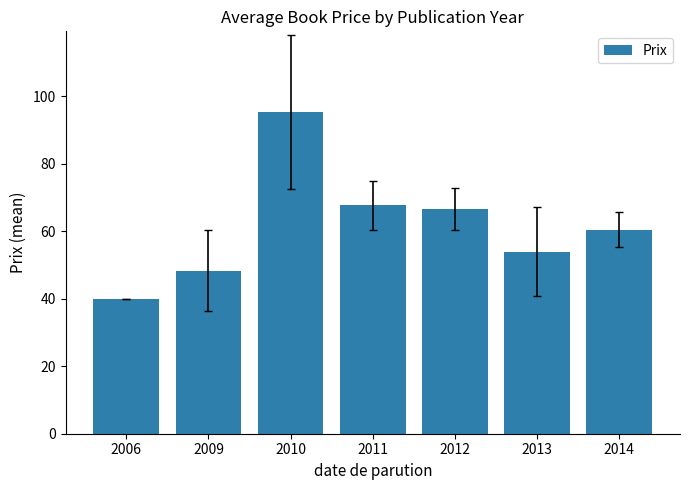

How many values are below 60?

3